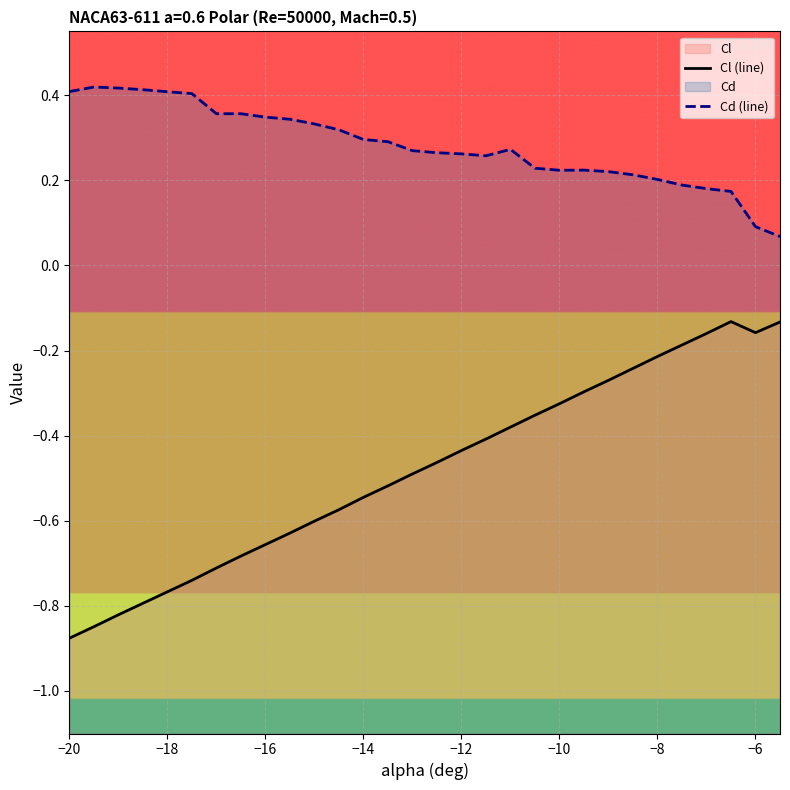

Is the value of Cl (line) at 23 greater than the value of Cd (line) at −6?

No